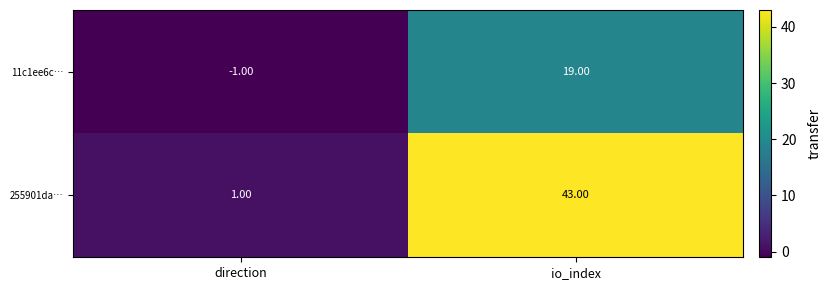

Between direction and io_index, which series saw the biggest shift?

255901da…